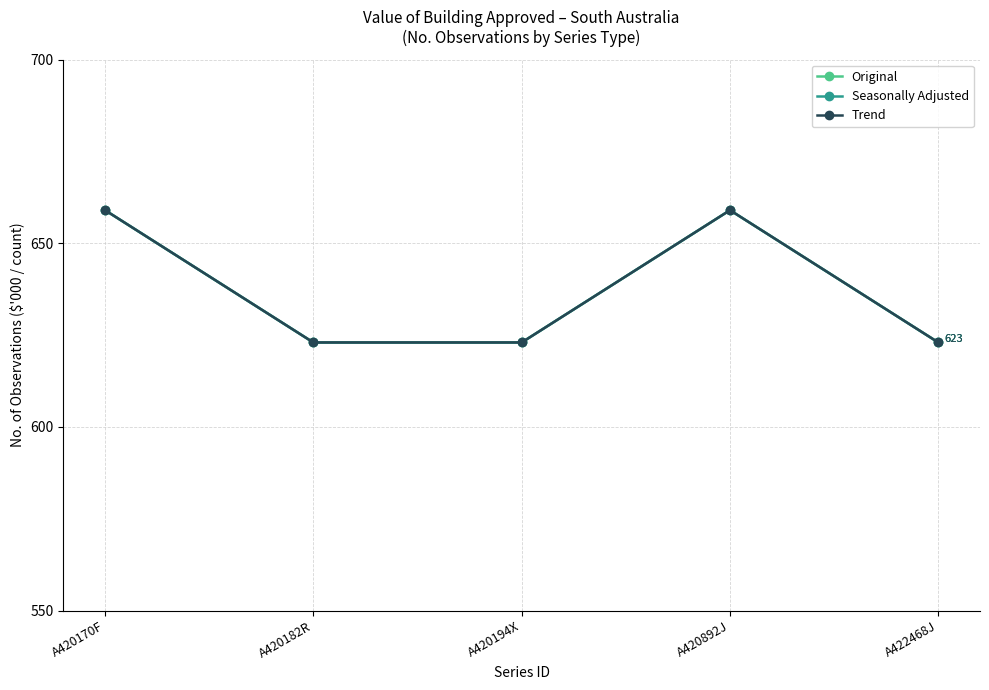

What is the sum of the Original values at A420182R and A422468J?

1246